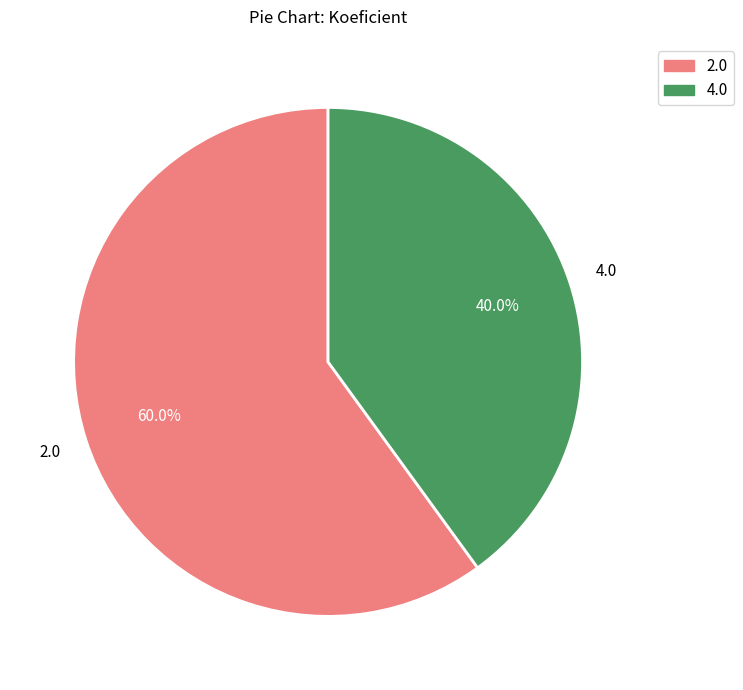

Is there a majority slice in this chart?

Yes